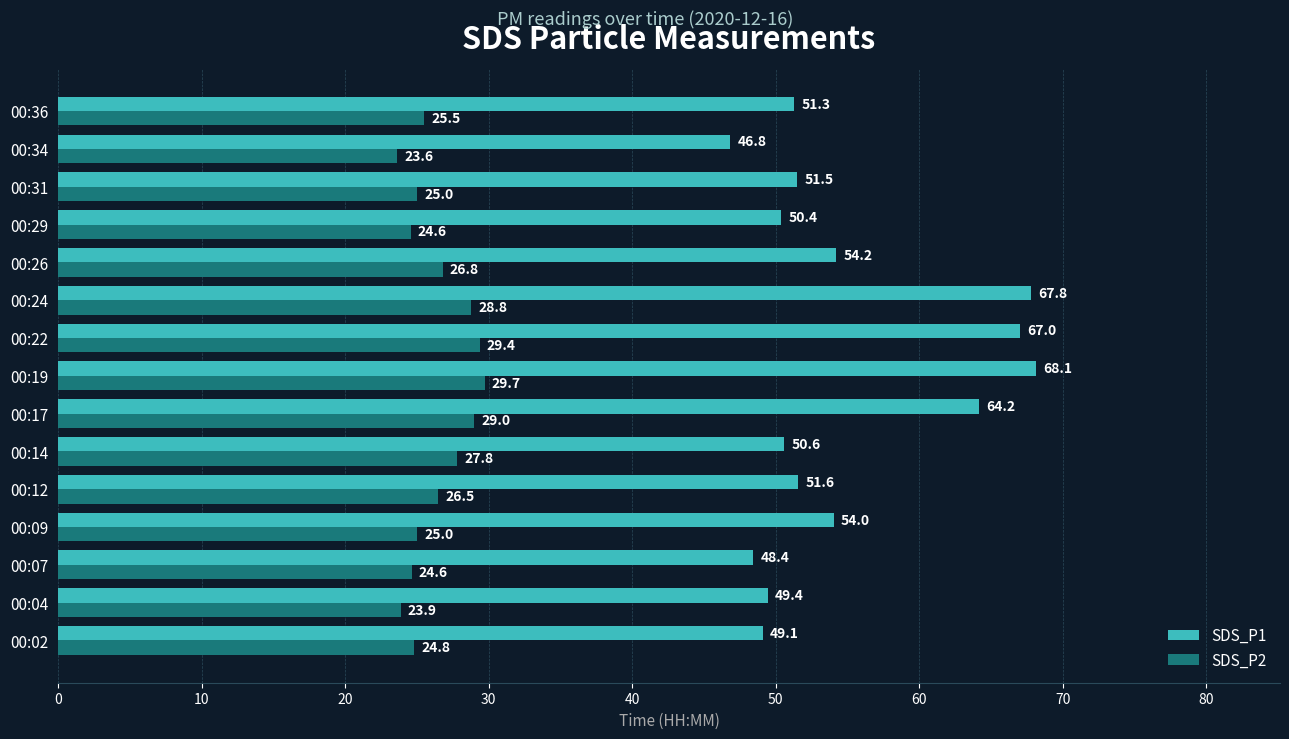

Where is SDS_P1 nearest to the value 57?

00:26